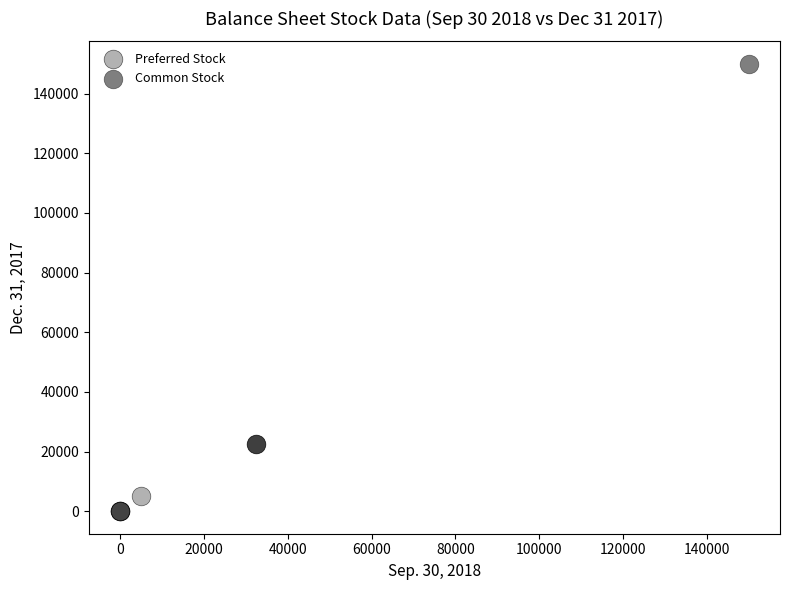

Which series reaches the maximum Y coordinate?

Common Stock